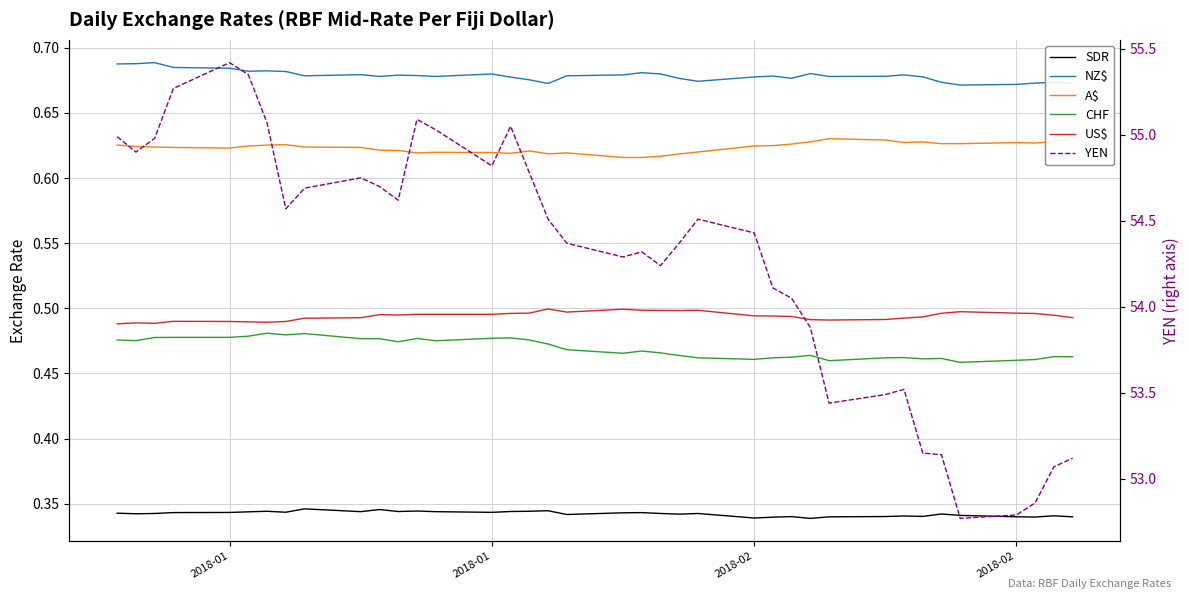

At which category is the sum across all series the highest?

4